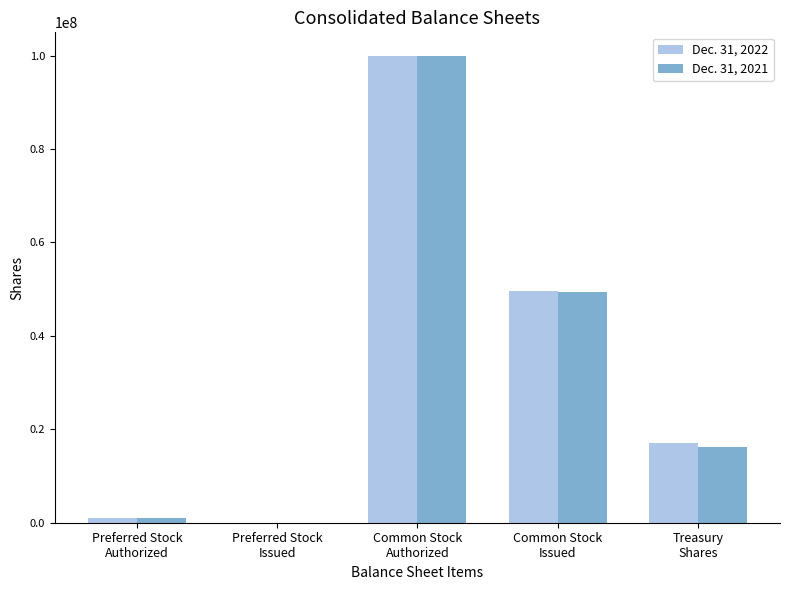

What is the sum of the Dec. 31, 2022 values at Preferred Stock
Issued and Common Stock
Authorized?

100000000